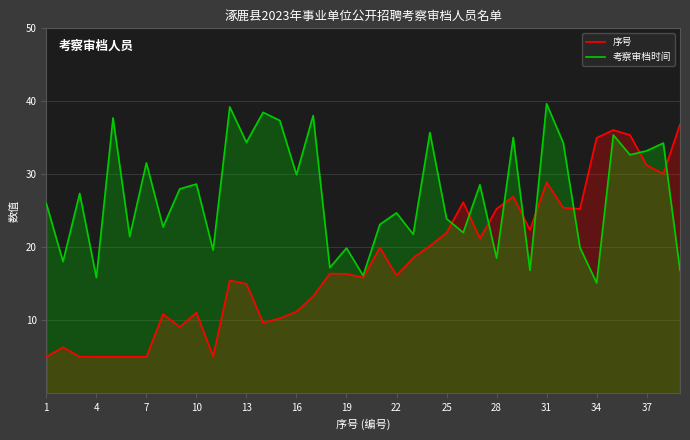

At which label does 考察审档时间 reach its minimum?

34